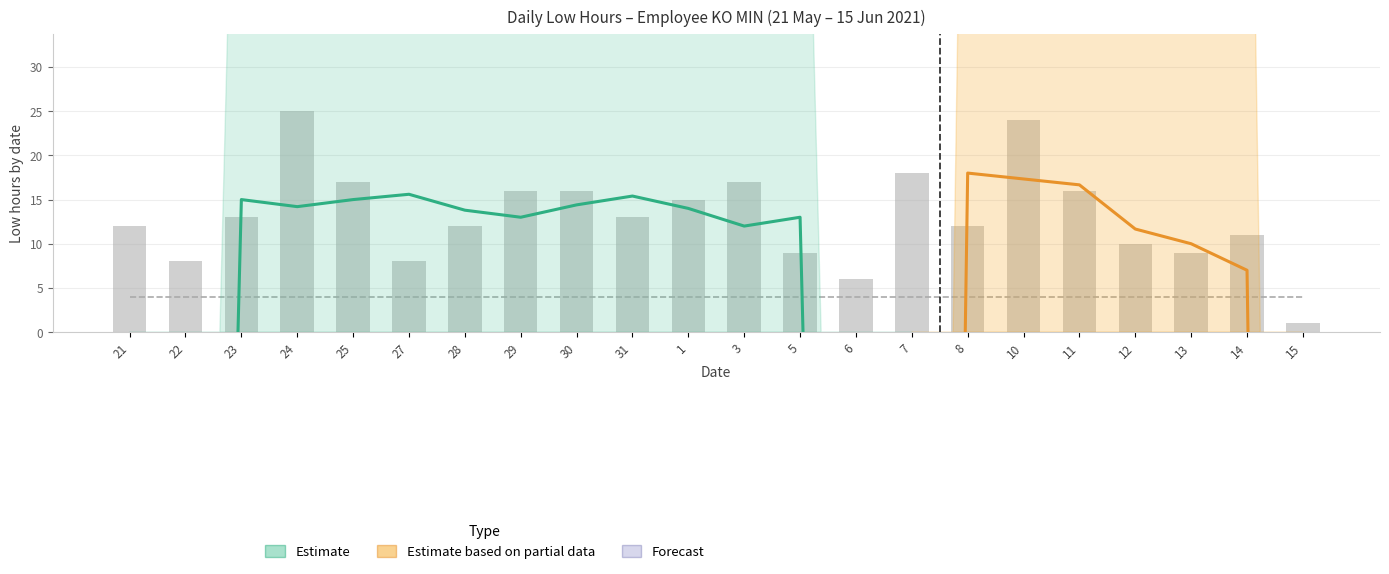

The chart shows a value of 0.2 at 15. True or false?

False